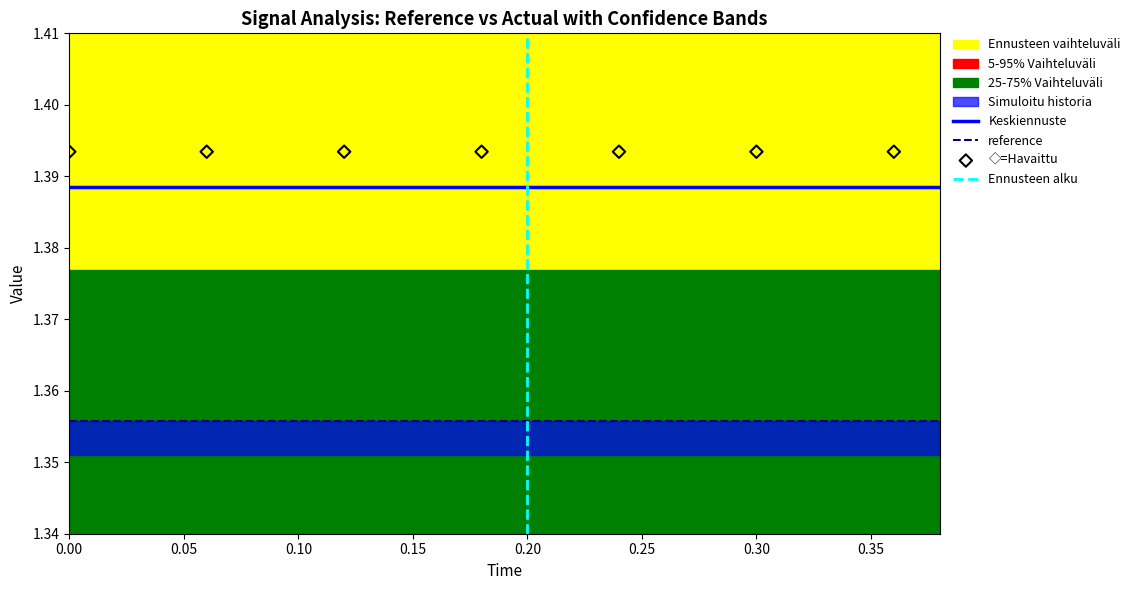

Which series has the largest total across all categories?

actual